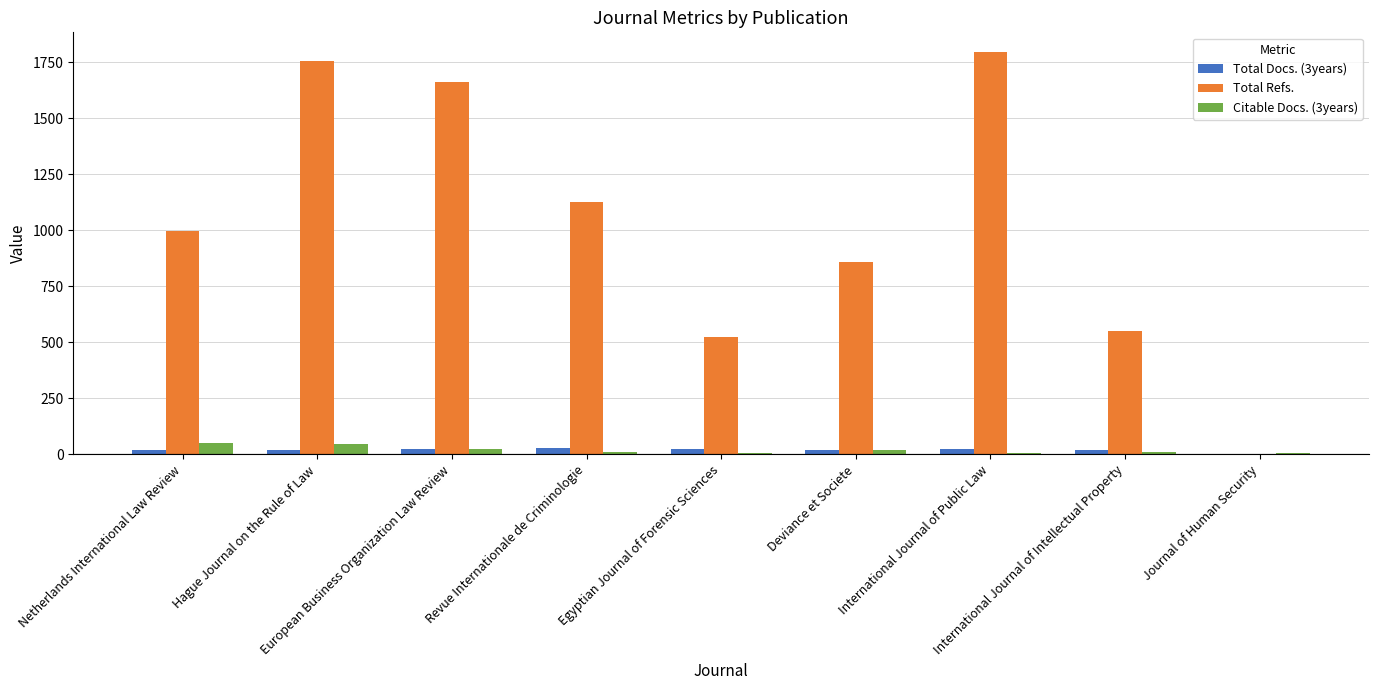

Between Hague Journal on the Rule of Law and Revue Internationale de Criminologie, which series saw the biggest shift?

Total Refs.